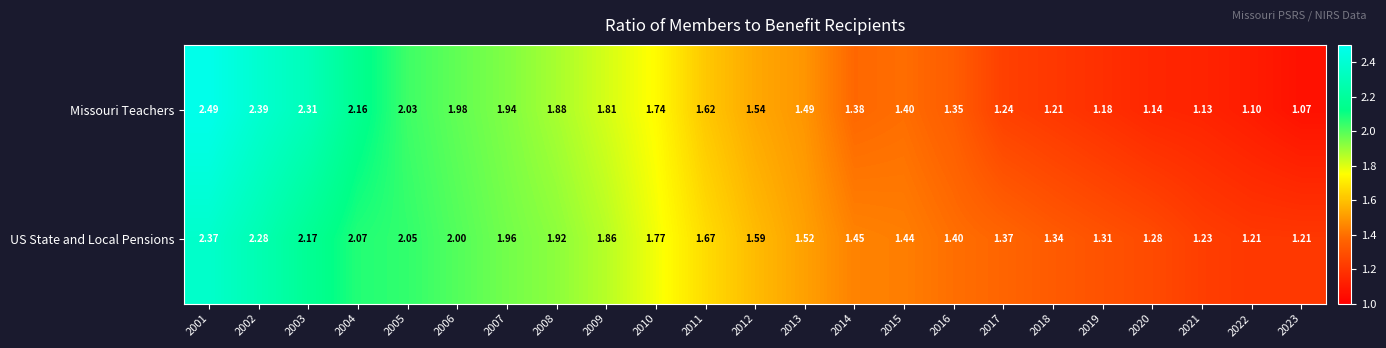

Is the value of Missouri Teachers at 2006 greater than the value of US State and Local Pensions at 2008?

Yes